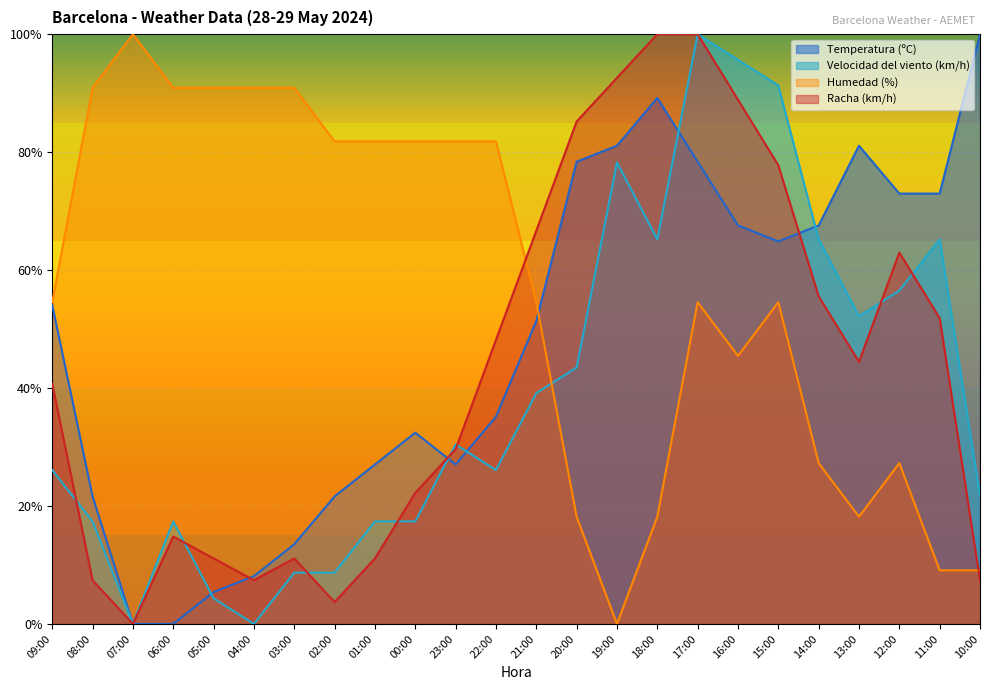

What is the difference between the second highest and minimum values in the Velocidad del viento (km/h) series?

95.7